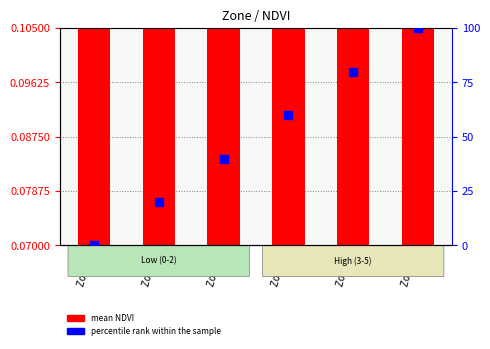

Which series has the largest total across all categories?

percentile rank within the sample